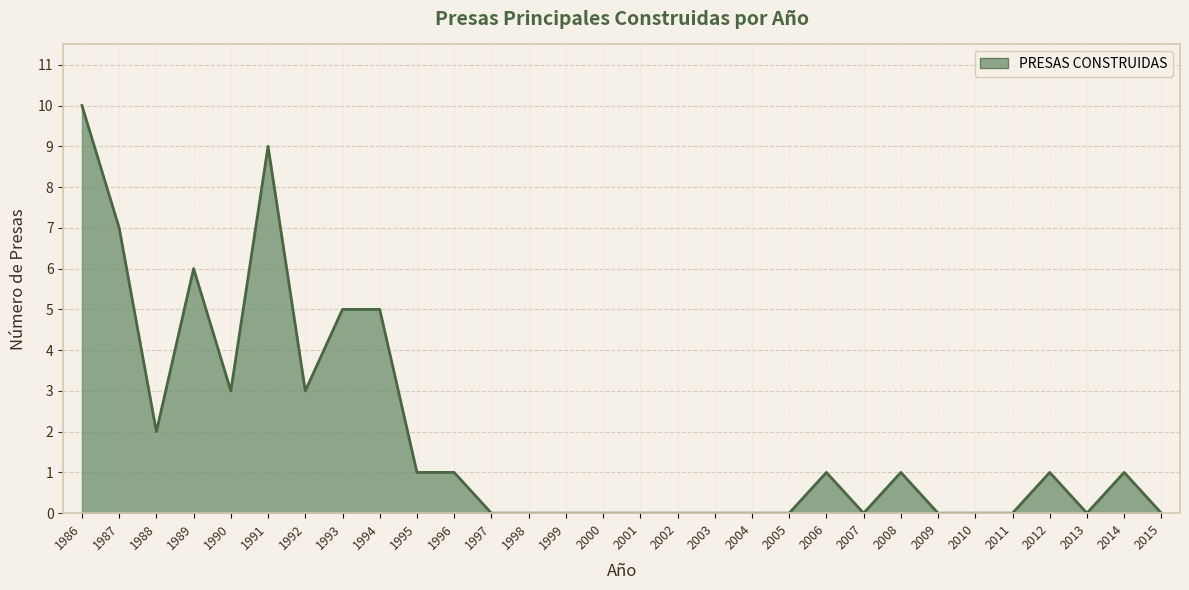

How many series are shown in this chart?

1